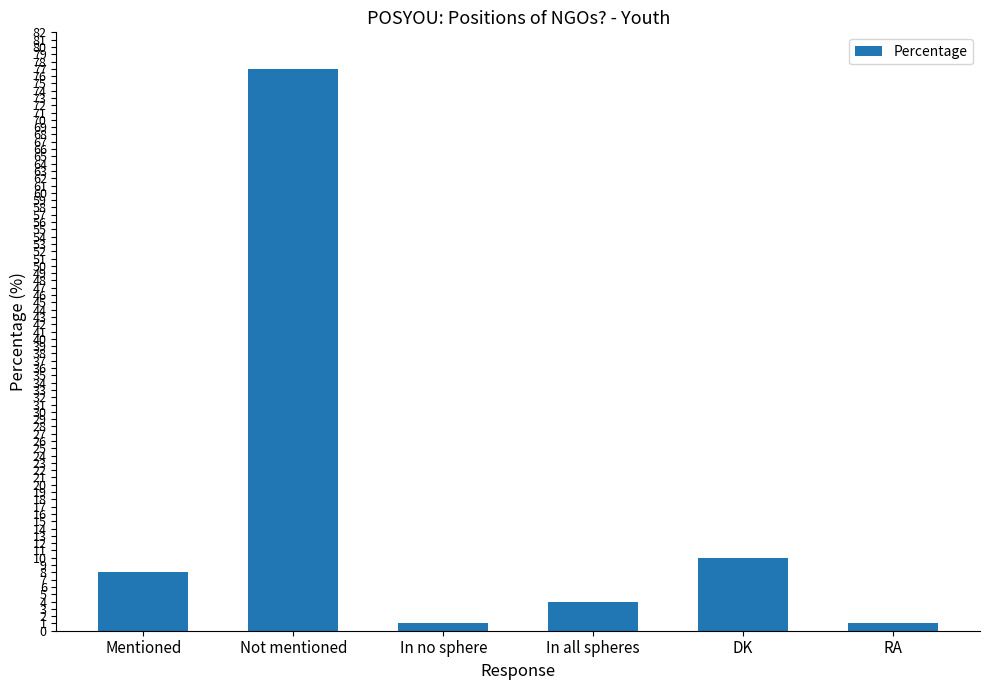

What is the ratio of the value at Mentioned to the value at DK?

0.8